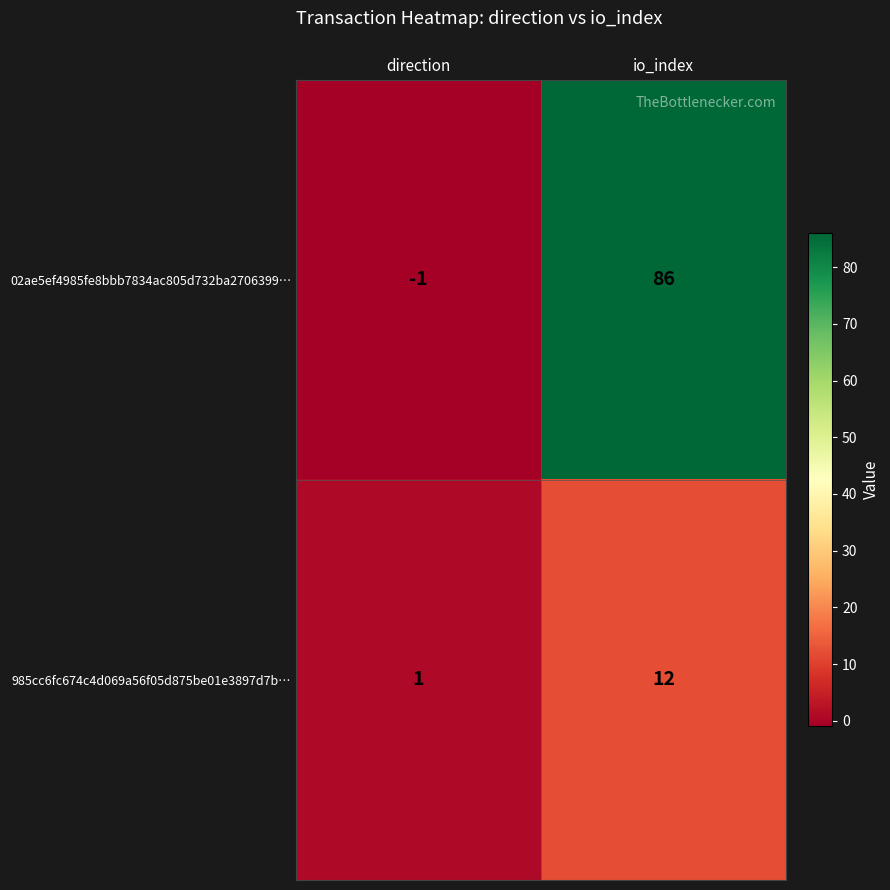

True or false: 02ae5ef4985fe8bbb7834ac805d732ba2706399… has a value of 132 at io_index.

False